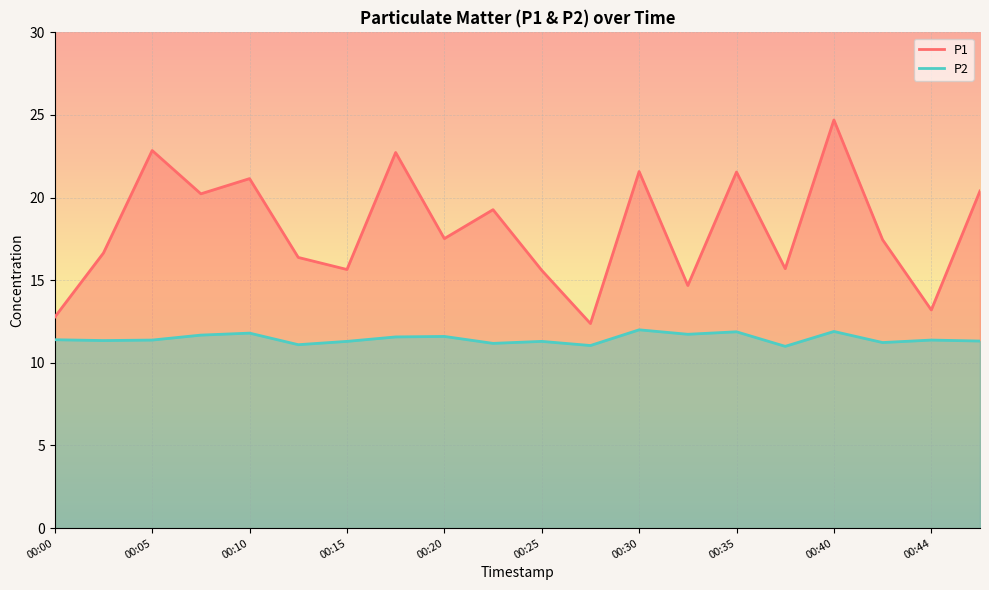

What is the value of the P1 point at the 5th from the left?

21.1